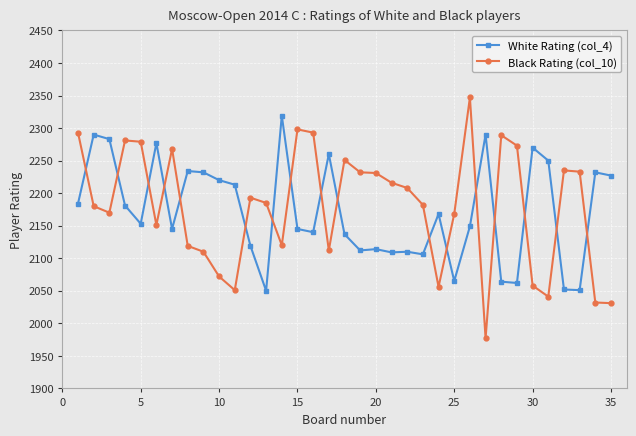

Does the chart display data point markers on the line(s)?

Yes